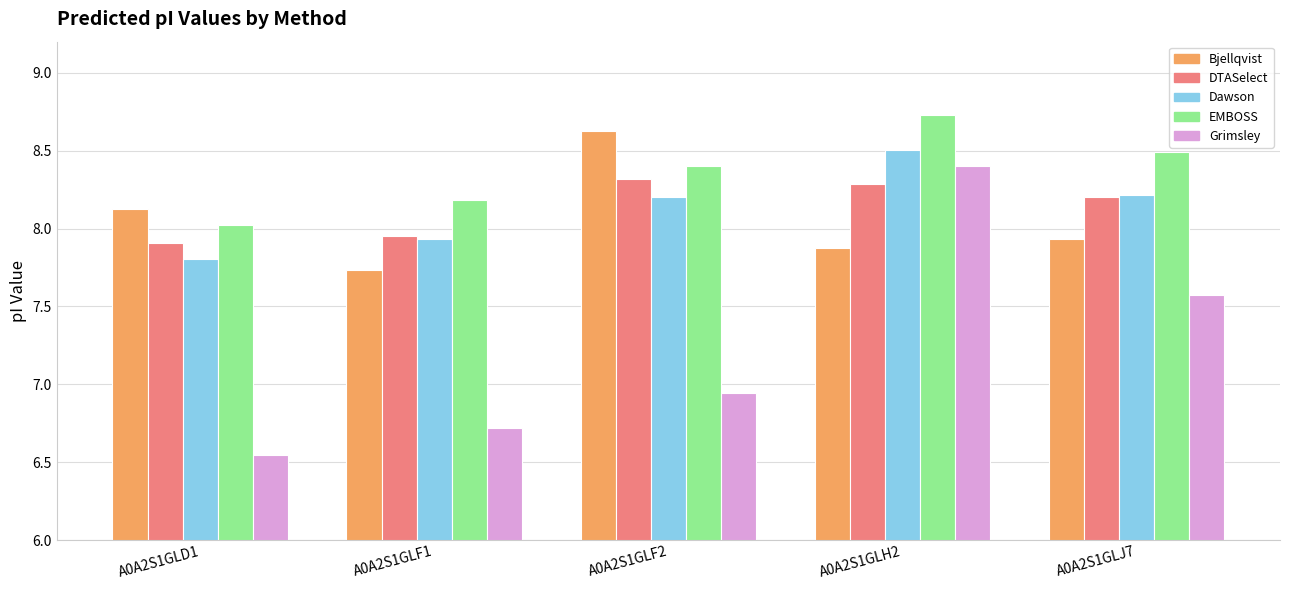

Where is Grimsley nearest to the value 7?

A0A2S1GLF2